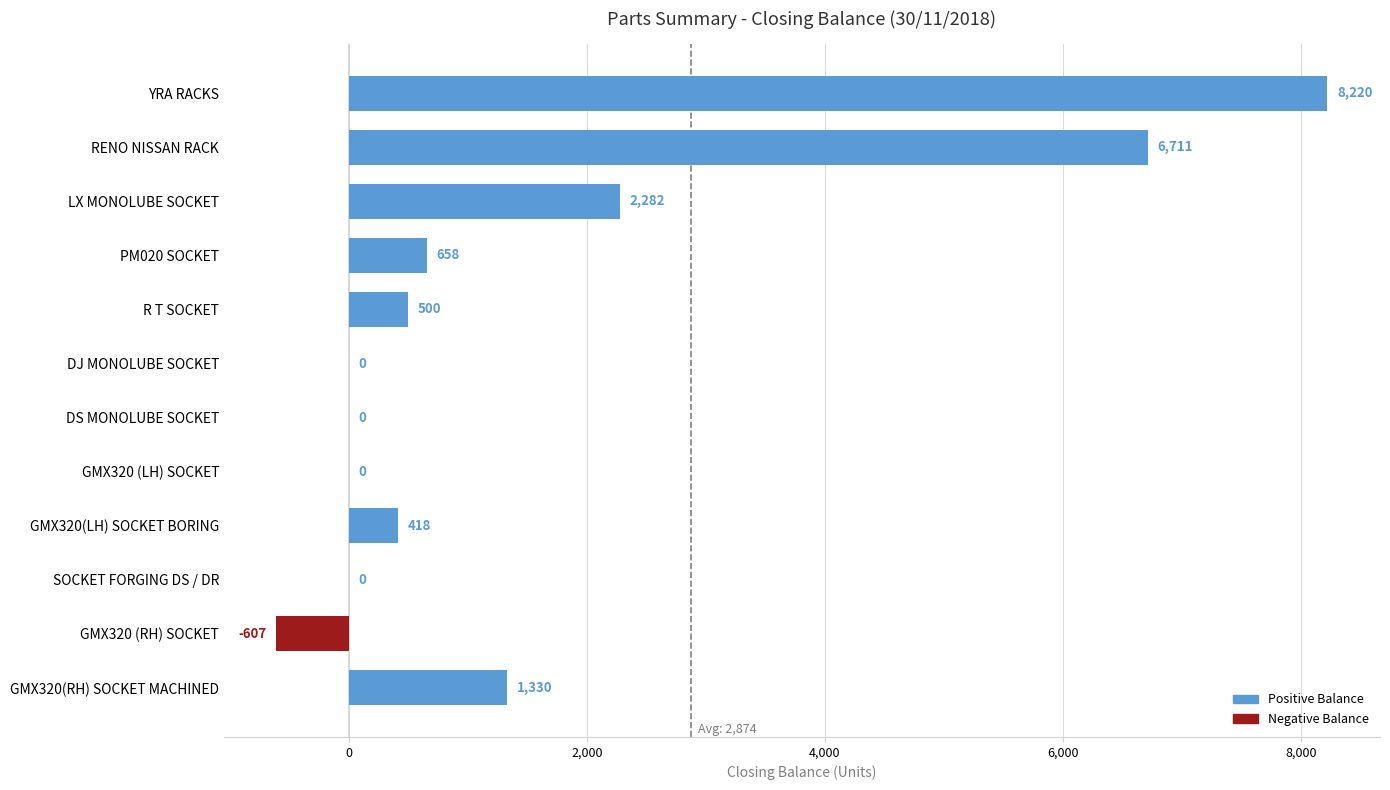

True or false: the data shows -5844 at DJ MONOLUBE SOCKET.

False